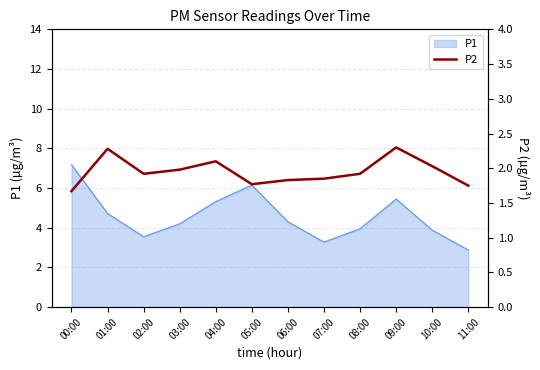

What is the greatest value displayed?

2.3